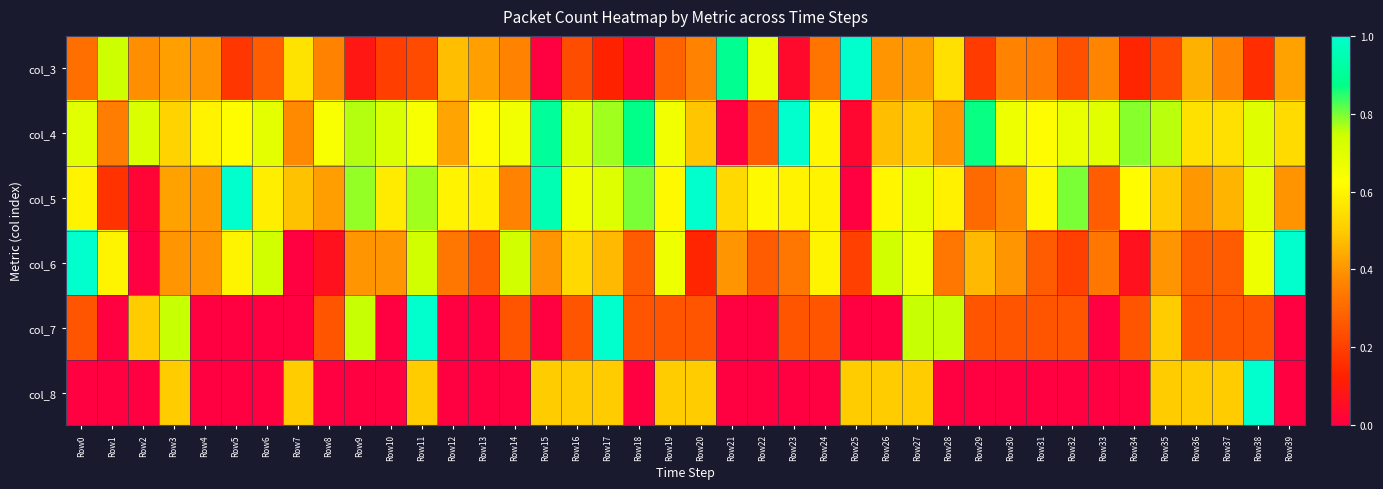

Reading left to right, list all the values displayed in this chart.

col_3: Row0=0.3	Row1=0.7	Row2=0.4	Row3=0.4	Row4=0.4	Row5=0.2	Row6=0.3	Row7=0.6	Row8=0.4	Row9=0.1	Row10=0.2	Row11=0.2	Row12=0.5	Row13=0.4	Row14=0.4	Row15=0.0	Row16=0.2	Row17=0.1	Row18=0.0	Row19=0.3	Row20=0.4	Row21=0.9	Row22=0.7	Row23=0.0	Row24=0.3	Row25=1.0	Row26=0.4	Row27=0.4	Row28=0.6	Row29=0.2	Row30=0.4	Row31=0.3	Row32=0.2	Row33=0.4	Row34=0.1	Row35=0.2	Row36=0.5	Row37=0.4	Row38=0.2	Row39=0.4
col_4: Row0=0.7	Row1=0.3	Row2=0.7	Row3=0.5	Row4=0.6	Row5=0.6	Row6=0.7	Row7=0.4	Row8=0.6	Row9=0.8	Row10=0.7	Row11=0.6	Row12=0.4	Row13=0.6	Row14=0.7	Row15=0.9	Row16=0.7	Row17=0.8	Row18=0.9	Row19=0.7	Row20=0.5	Row21=0.0	Row22=0.3	Row23=1.0	Row24=0.6	Row25=0.0	Row26=0.5	Row27=0.5	Row28=0.4	Row29=0.9	Row30=0.7	Row31=0.6	Row32=0.7	Row33=0.7	Row34=0.8	Row35=0.8	Row36=0.6	Row37=0.5	Row38=0.7	Row39=0.5
col_5: Row0=0.6	Row1=0.2	Row2=0.0	Row3=0.4	Row4=0.4	Row5=1.0	Row6=0.6	Row7=0.5	Row8=0.4	Row9=0.8	Row10=0.6	Row11=0.8	Row12=0.6	Row13=0.6	Row14=0.4	Row15=0.9	Row16=0.7	Row17=0.7	Row18=0.8	Row19=0.6	Row20=1.0	Row21=0.5	Row22=0.6	Row23=0.6	Row24=0.6	Row25=0.0	Row26=0.6	Row27=0.7	Row28=0.6	Row29=0.3	Row30=0.4	Row31=0.6	Row32=0.8	Row33=0.3	Row34=0.6	Row35=0.5	Row36=0.4	Row37=0.5	Row38=0.7	Row39=0.4
col_6: Row0=1.0	Row1=0.6	Row2=0.0	Row3=0.4	Row4=0.4	Row5=0.6	Row6=0.7	Row7=0.0	Row8=0.1	Row9=0.4	Row10=0.4	Row11=0.7	Row12=0.3	Row13=0.3	Row14=0.7	Row15=0.4	Row16=0.5	Row17=0.5	Row18=0.3	Row19=0.7	Row20=0.1	Row21=0.4	Row22=0.3	Row23=0.3	Row24=0.6	Row25=0.2	Row26=0.7	Row27=0.7	Row28=0.3	Row29=0.5	Row30=0.4	Row31=0.3	Row32=0.2	Row33=0.3	Row34=0.1	Row35=0.4	Row36=0.3	Row37=0.3	Row38=0.7	Row39=1.0
col_7: Row0=0.2	Row1=0.0	Row2=0.5	Row3=0.8	Row4=0.0	Row5=0.0	Row6=0.0	Row7=0.0	Row8=0.2	Row9=0.8	Row10=0.0	Row11=1.0	Row12=0.0	Row13=0.0	Row14=0.2	Row15=0.0	Row16=0.2	Row17=1.0	Row18=0.2	Row19=0.2	Row20=0.2	Row21=0.0	Row22=0.0	Row23=0.2	Row24=0.2	Row25=0.0	Row26=0.0	Row27=0.8	Row28=0.8	Row29=0.2	Row30=0.2	Row31=0.2	Row32=0.2	Row33=0.0	Row34=0.2	Row35=0.5	Row36=0.2	Row37=0.2	Row38=0.2	Row39=0.0
col_8: Row0=0.0	Row1=0.0	Row2=0.0	Row3=0.5	Row4=0.0	Row5=0.0	Row6=0.0	Row7=0.5	Row8=0.0	Row9=0.0	Row10=0.0	Row11=0.5	Row12=0.0	Row13=0.0	Row14=0.0	Row15=0.5	Row16=0.5	Row17=0.5	Row18=0.0	Row19=0.5	Row20=0.5	Row21=0.0	Row22=0.0	Row23=0.0	Row24=0.0	Row25=0.5	Row26=0.5	Row27=0.5	Row28=0.0	Row29=0.0	Row30=0.0	Row31=0.0	Row32=0.0	Row33=0.0	Row34=0.0	Row35=0.5	Row36=0.5	Row37=0.5	Row38=1.0	Row39=0.0